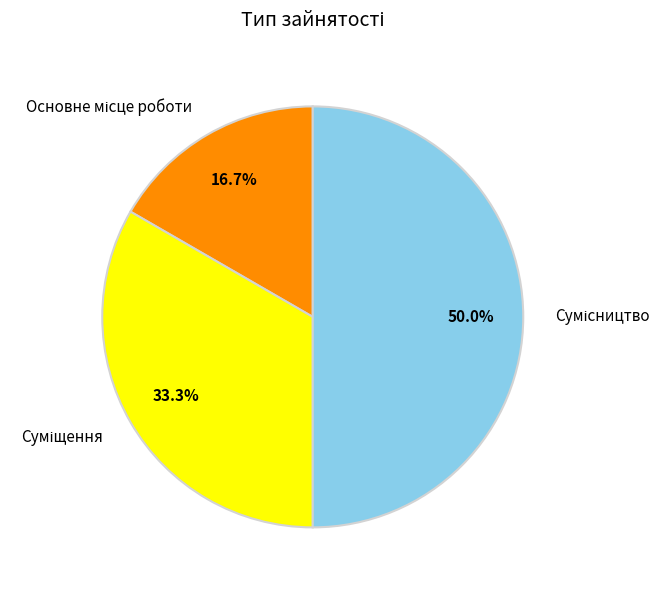

How many slices are in this pie chart?

3